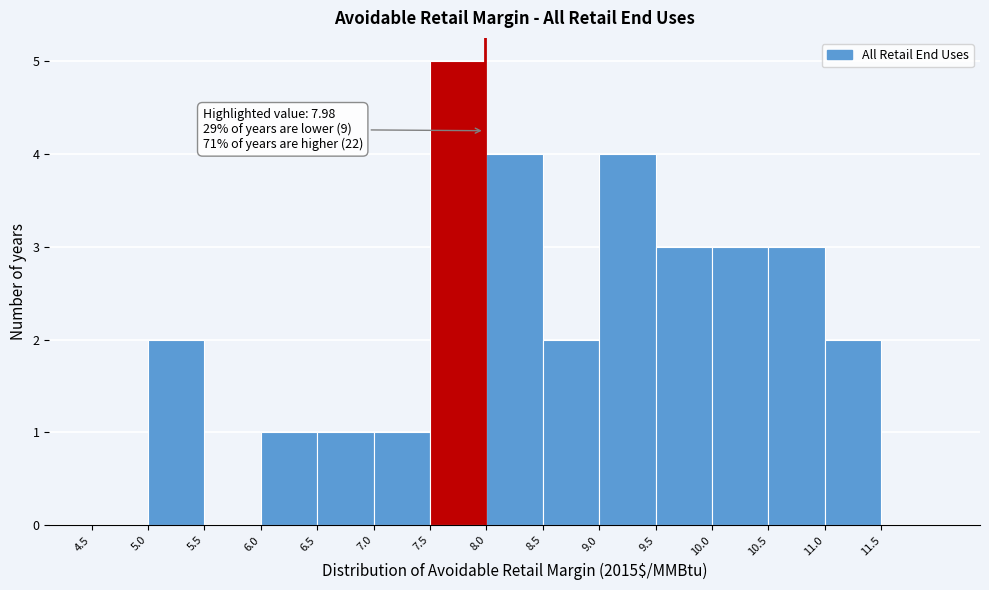

Which range on the x-axis has the tallest bar?

7.5 to 8.0